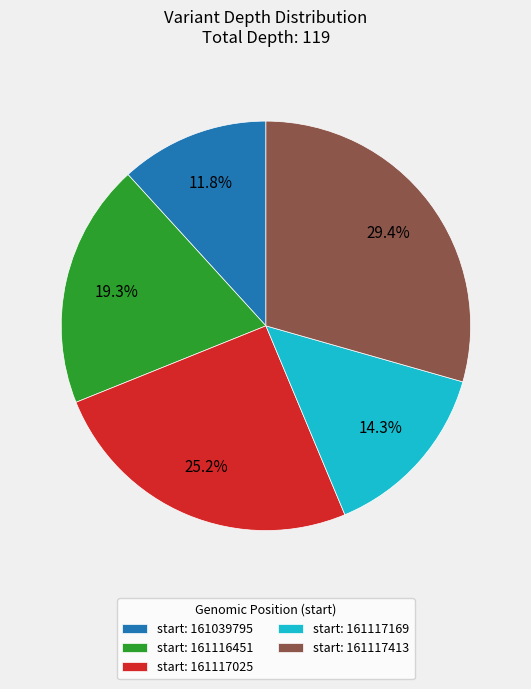

Rank the categories by value from lowest to highest.

start: 161039795, start: 161117169, start: 161116451, start: 161117025, start: 161117413